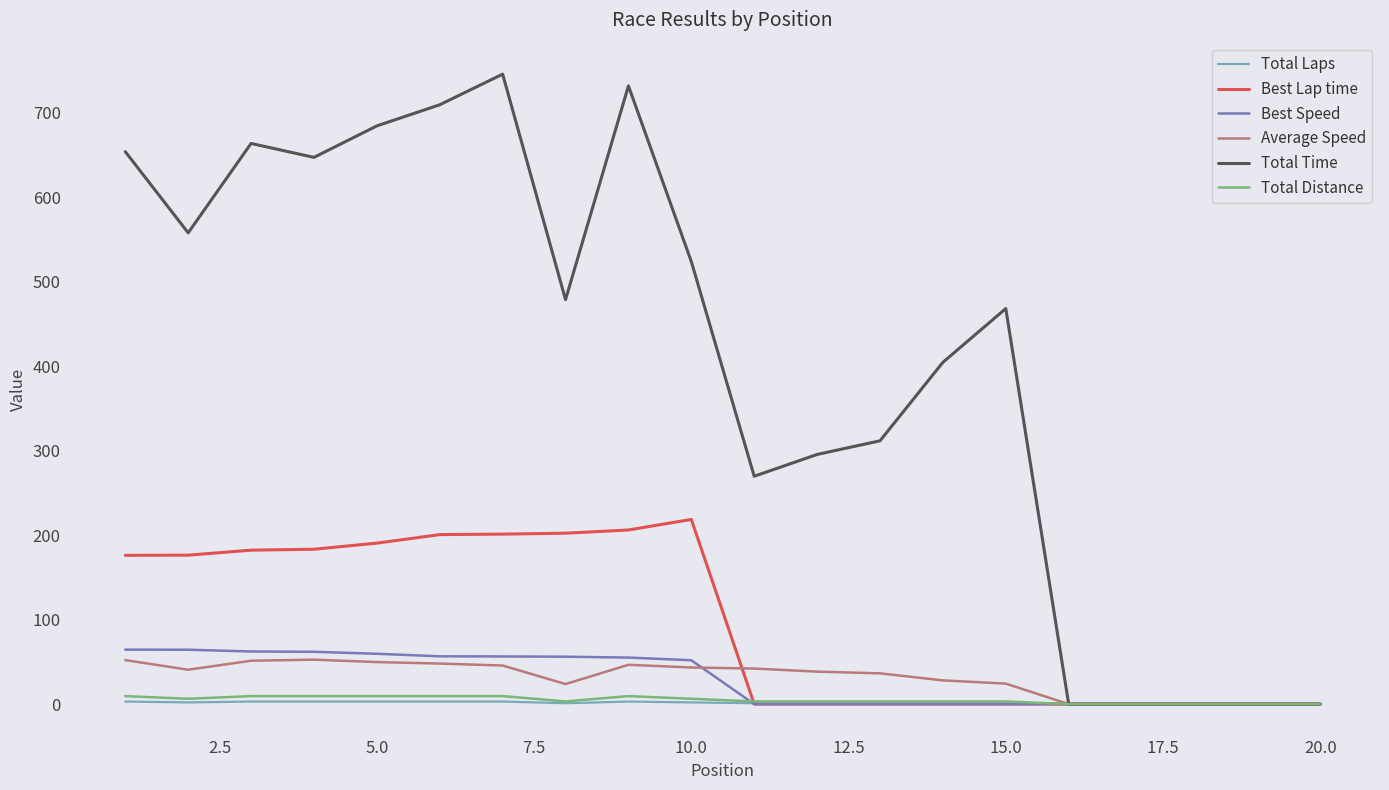

Is this an area chart (filled region under the line)?

No